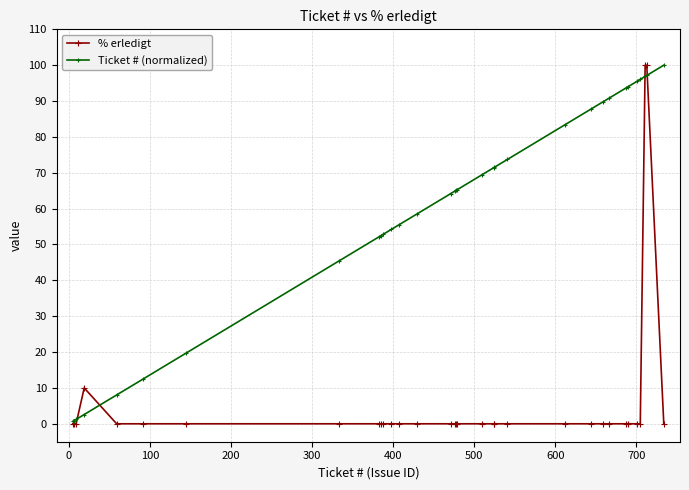

What is the difference between the second highest and second lowest values in the % erledigt series?

100.0